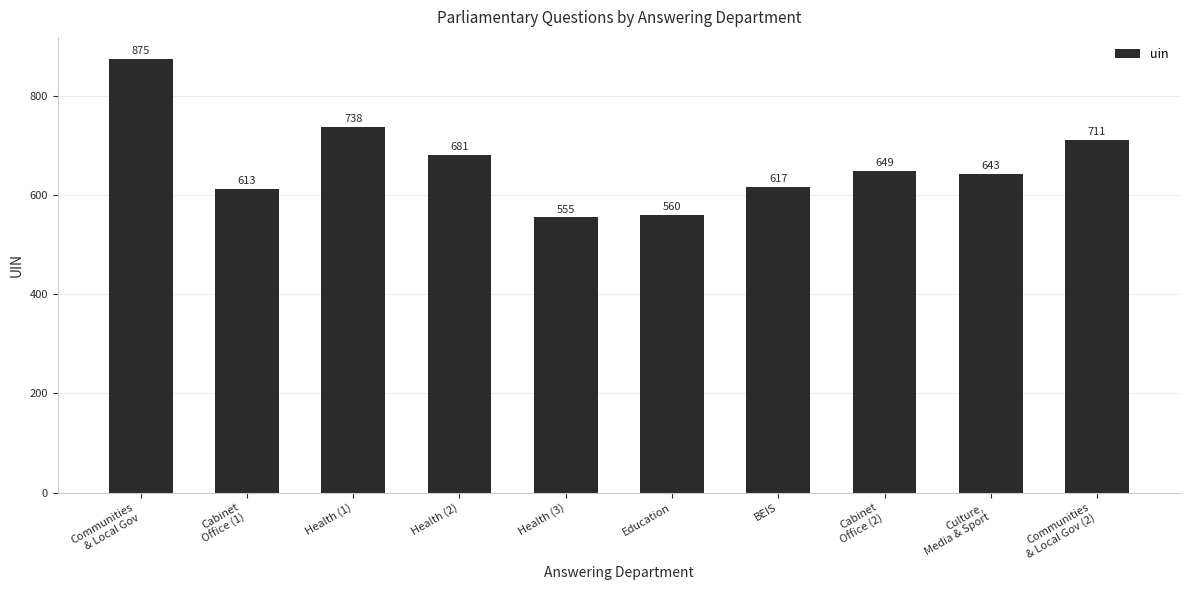

What is the label of the 9th bar from the left?

Culture,
Media & Sport